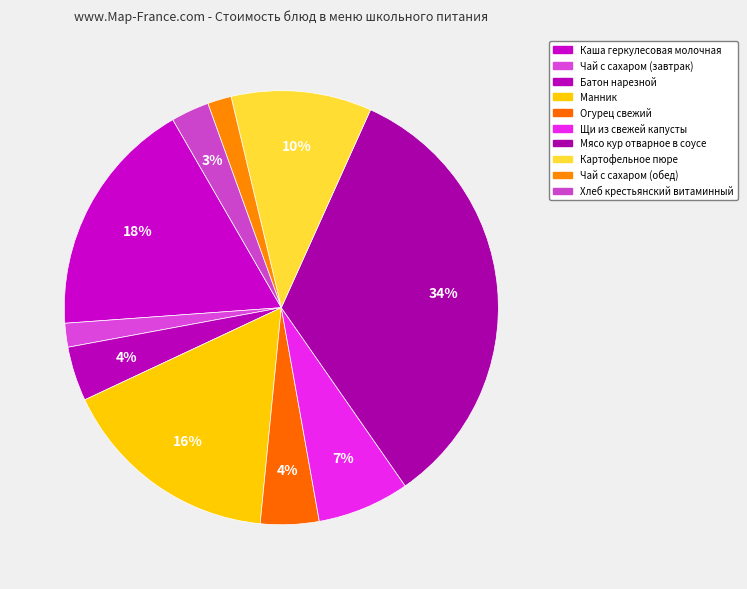

The Чай с сахаром (обед) slice represents 2% of the pie. True or false?

True